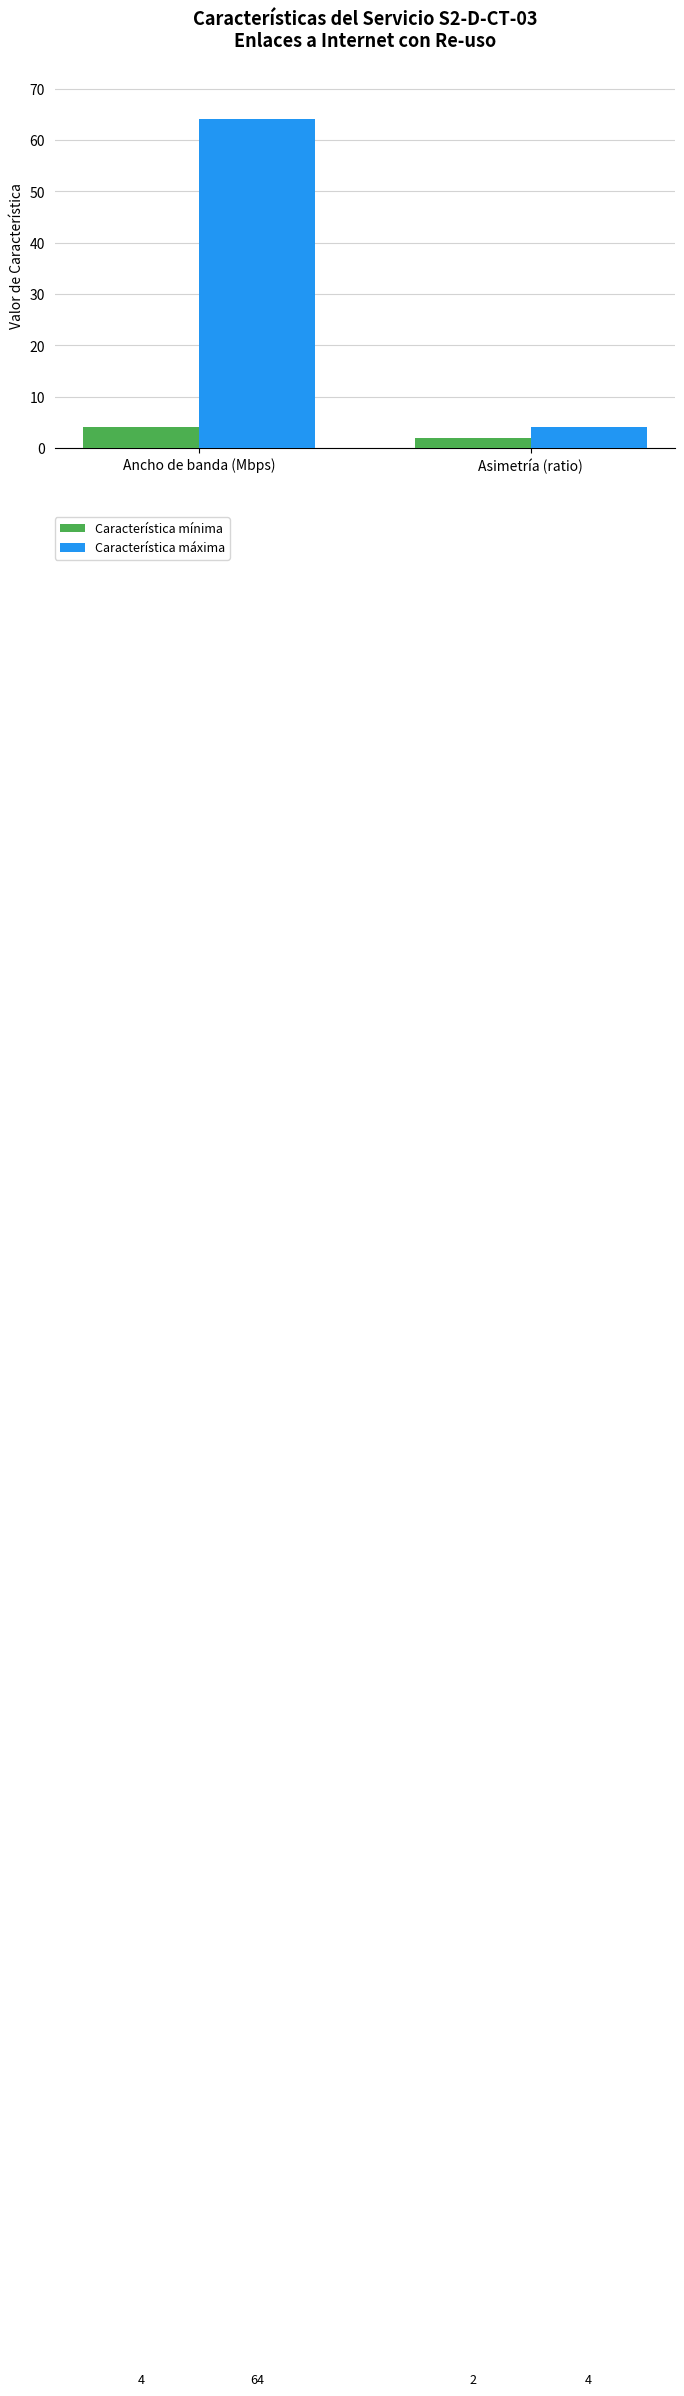

What is the lowest value of the Característica máxima series?

4